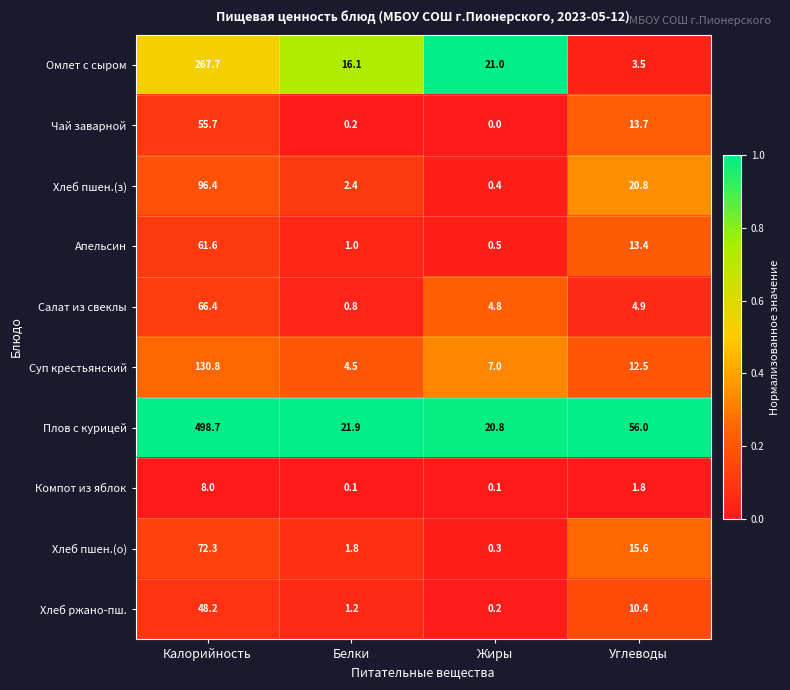

The value of Плов с курицей at Белки is 9.1. True or false?

False